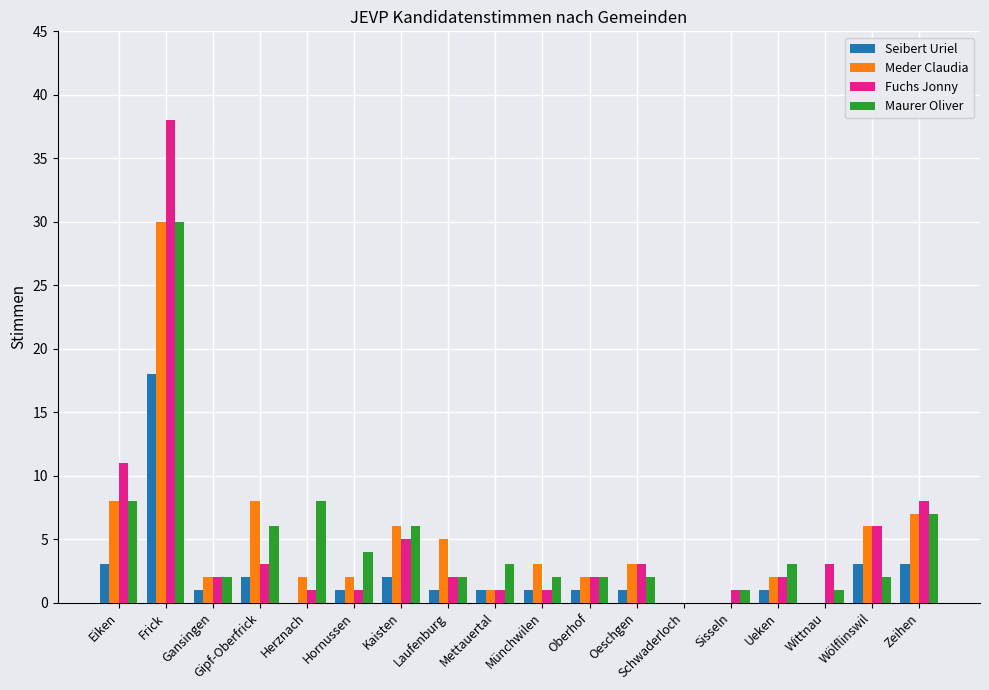

What is the maximum value for Meder Claudia?

30